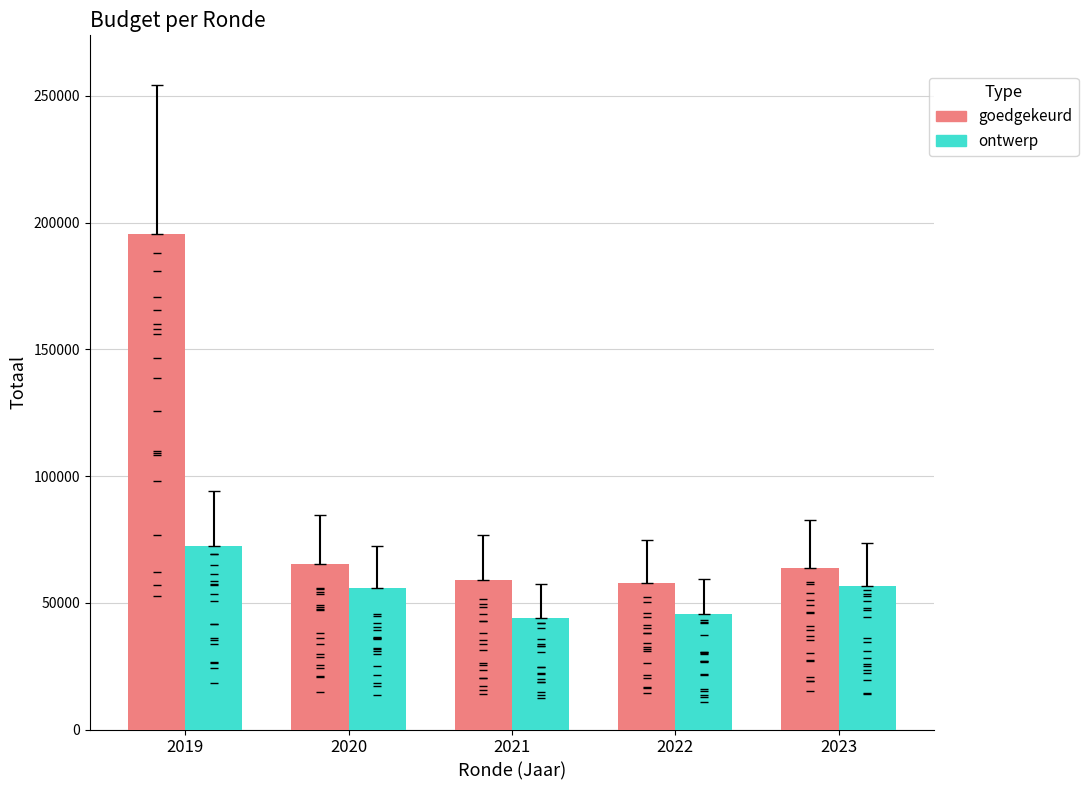

True or false: goedgekeurd has a value of 63558 at 2023.

True